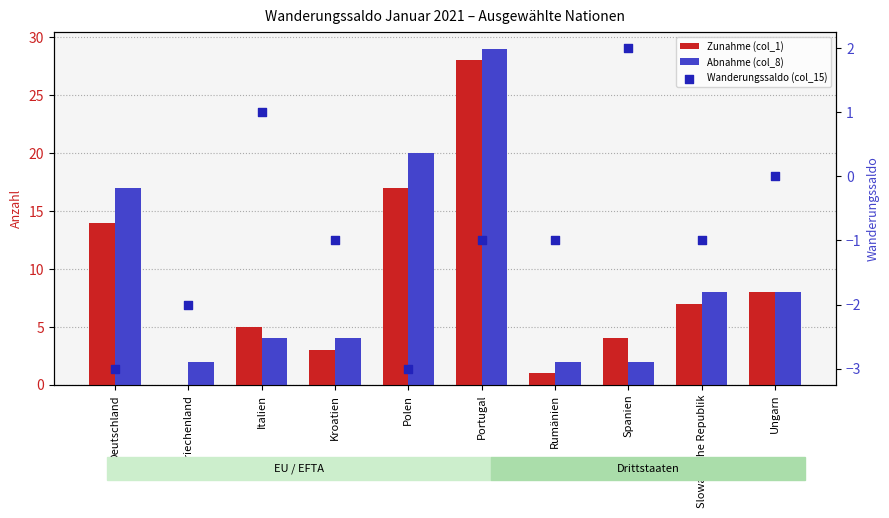

At how many categories does at least one series exceed 25?

1